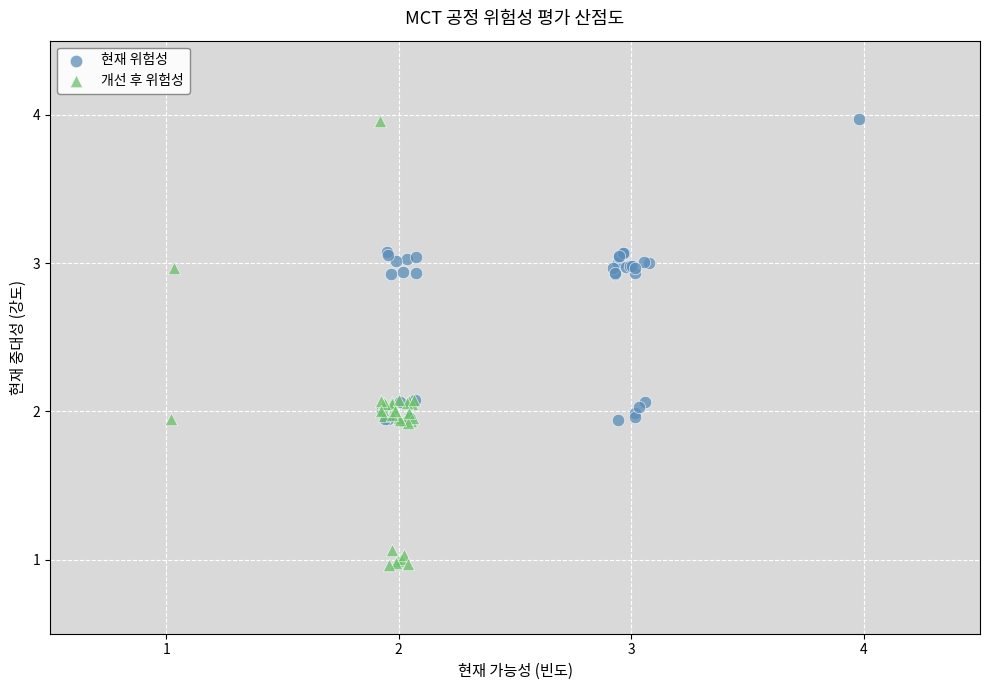

Which series reaches the minimum Y coordinate?

개선 후 위험성